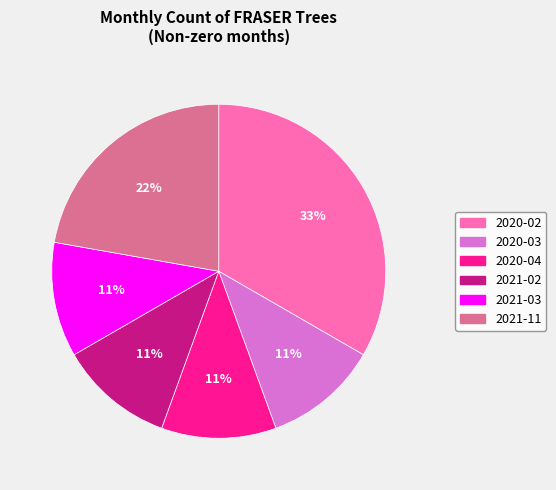

Which has a higher value, 2020-03 or 2020-02?

2020-02